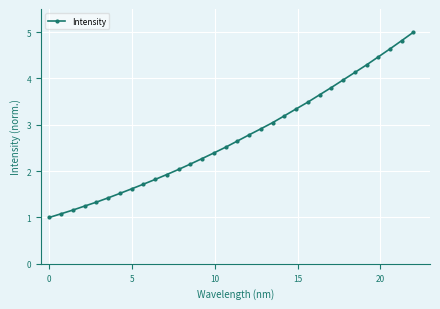

What is the greatest value displayed?

5.0